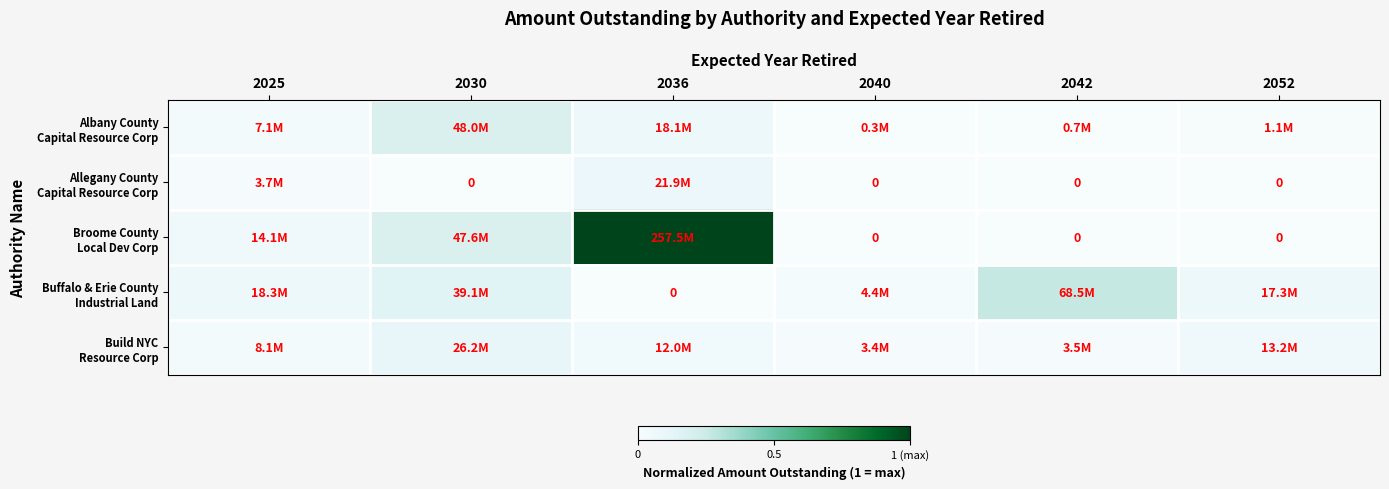

What is the difference between the maximum and minimum values in the Allegany County Capital Resource Corp series?

0.1